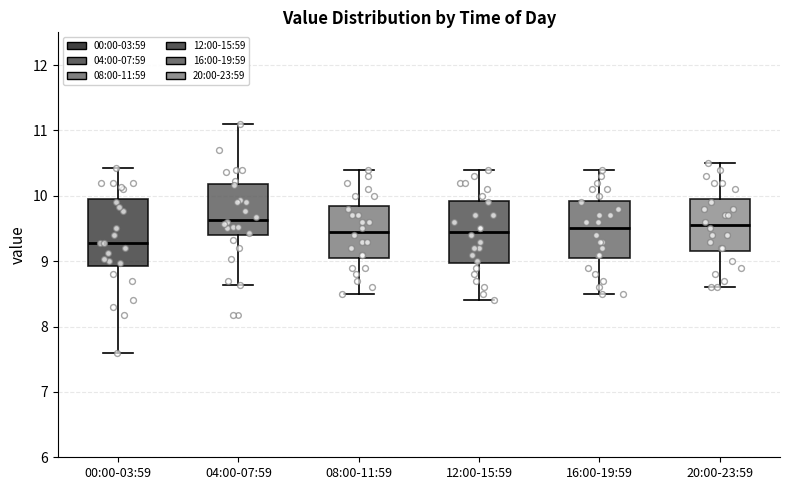

Reading left to right, transcribe this box plot: for each box, give where its median line is, the range the box spans, and where its two whiskers end, as read against the y-axis. The values are not printed on the chart, so give them approximately, as read against the axis.

00:00-03:59: median 9.3, box 8.9 to 10.0, whiskers 7.6 to 10.4
04:00-07:59: median 9.6, box 9.4 to 10.2, whiskers 8.6 to 11.1
08:00-11:59: median 9.5, box 9.1 to 9.9, whiskers 8.5 to 10.4
12:00-15:59: median 9.5, box 9.0 to 9.9, whiskers 8.4 to 10.4
16:00-19:59: median 9.5, box 9.1 to 9.9, whiskers 8.5 to 10.4
20:00-23:59: median 9.6, box 9.2 to 10.0, whiskers 8.6 to 10.5